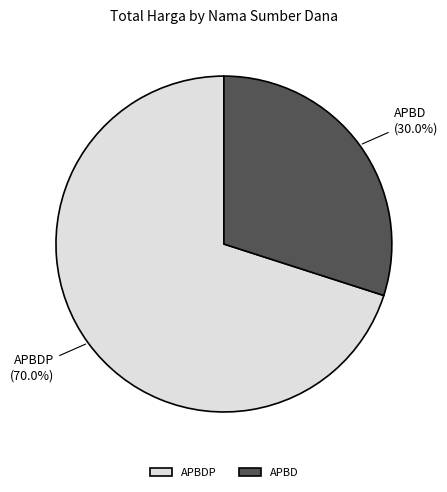

Between APBD and APBDP, which is larger?

APBDP